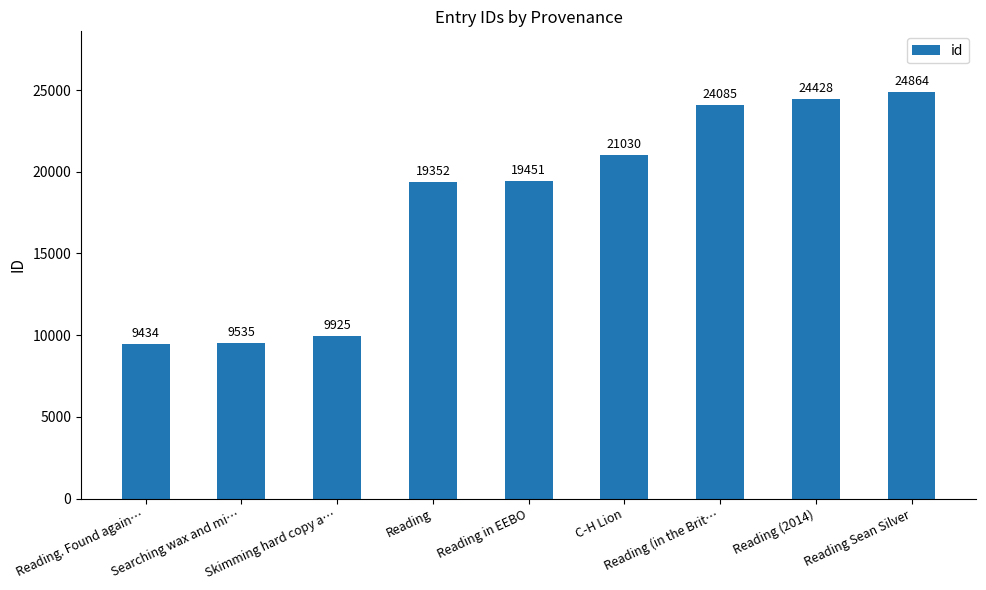

What is the label of the 9th bar from the right?

Reading. Found again…